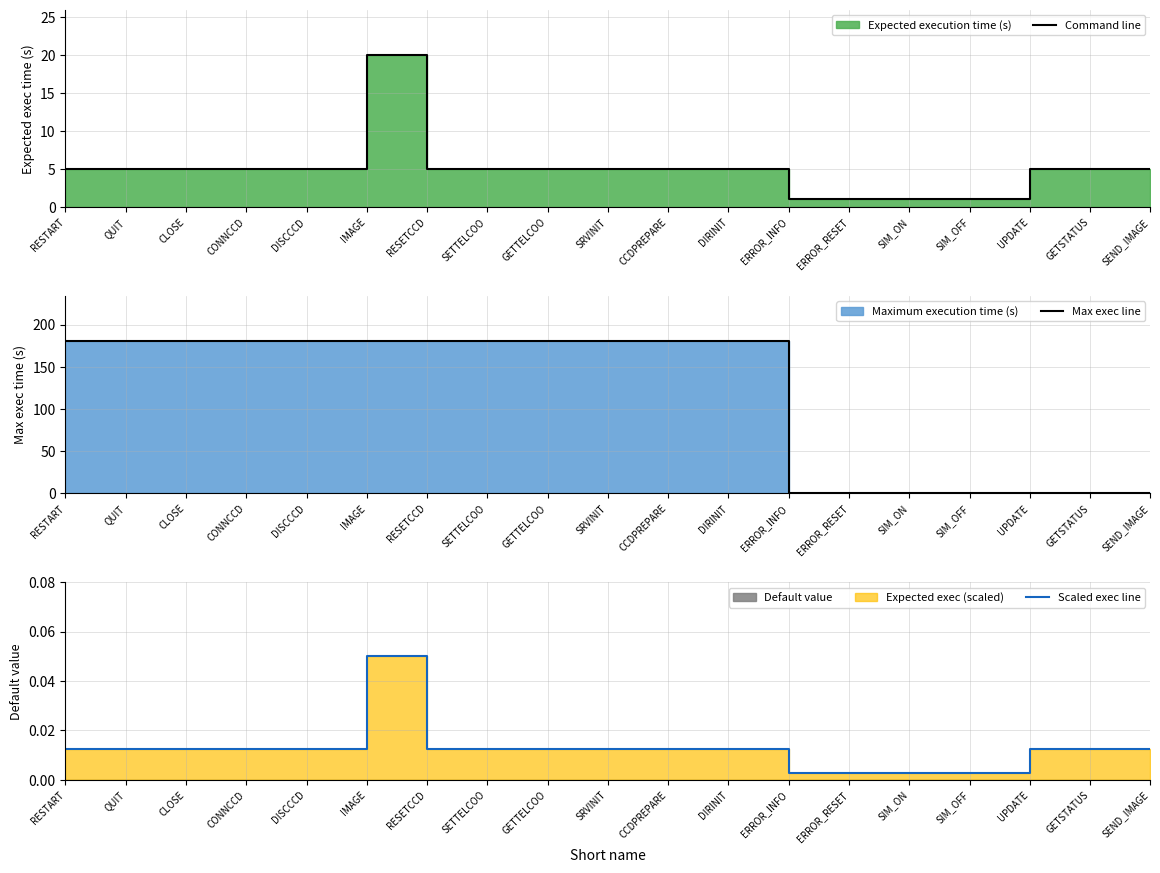

What position from the right is CLOSE?

17